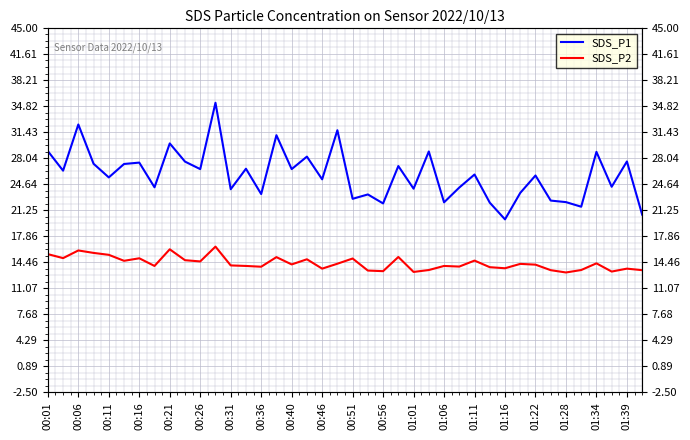

Which series has the largest range (max minus min)?

SDS_P1